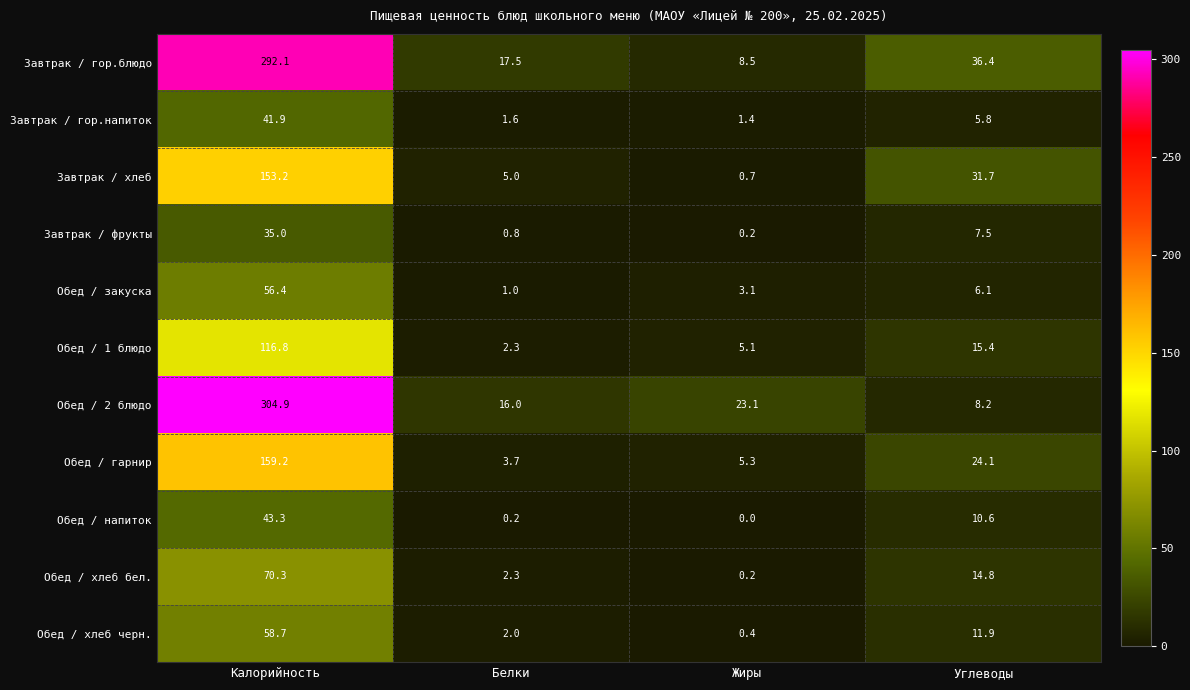

What is the total value across all series at Калорийность?

1331.8